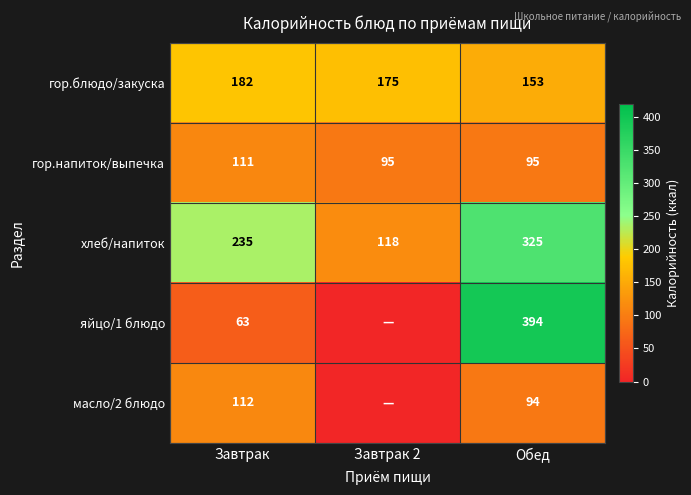

Between Завтрак and Обед, which series saw the biggest shift?

яйцо/1 блюдо